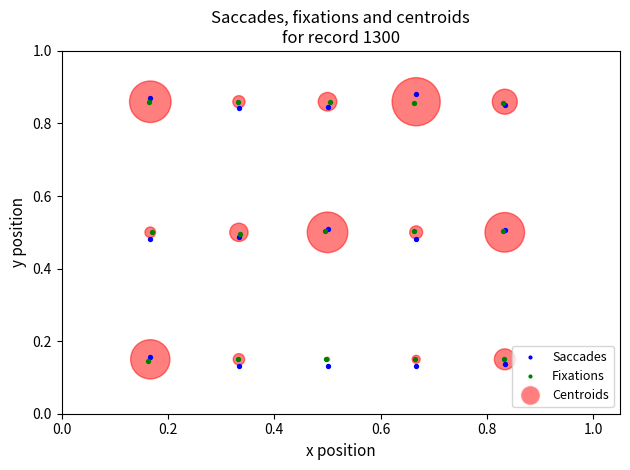

Which series reaches the minimum Y coordinate?

Saccades